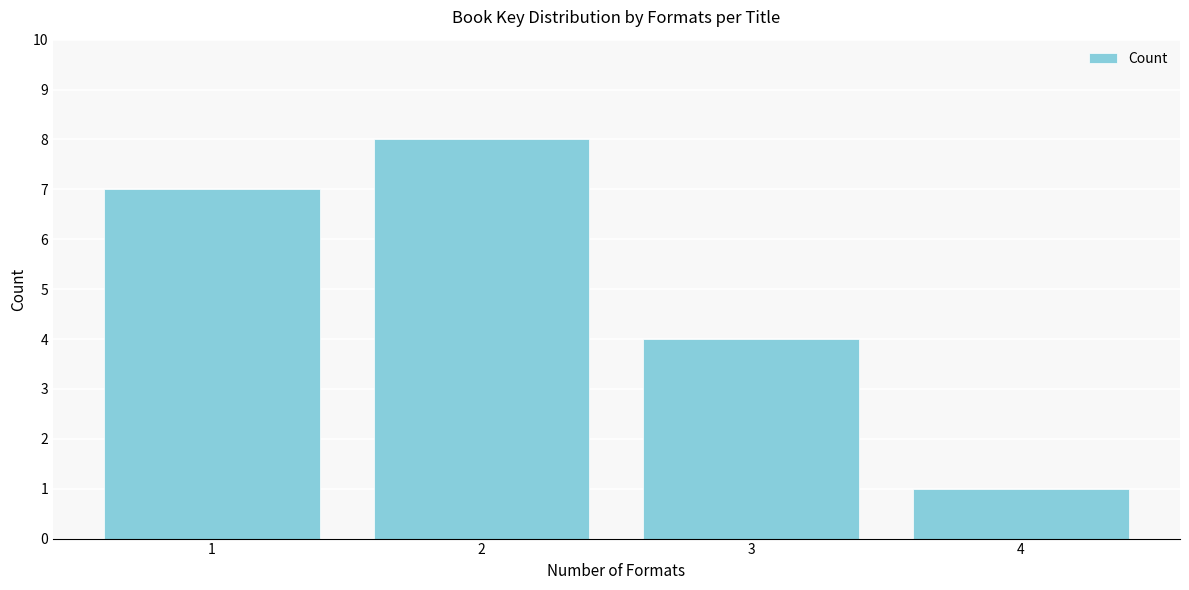

Reading left to right, list all the values displayed in this chart.

1=7	2=8	3=4	4=1